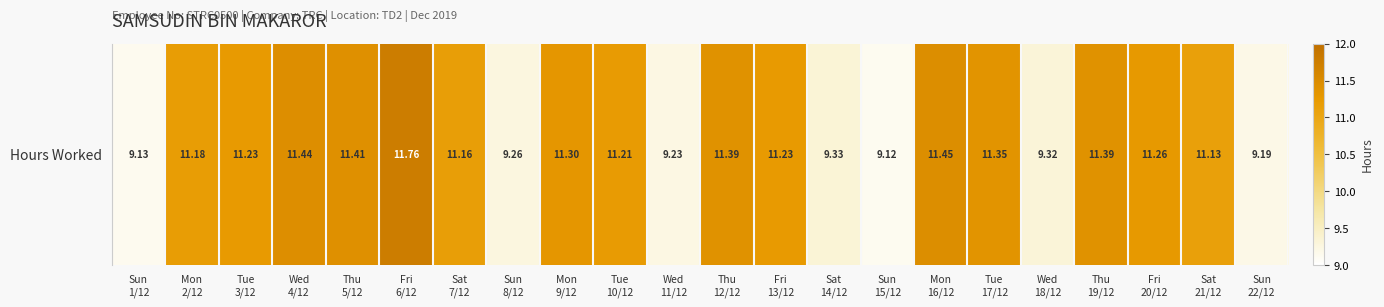

Which label corresponds to the largest value in the chart?

Fri
6/12